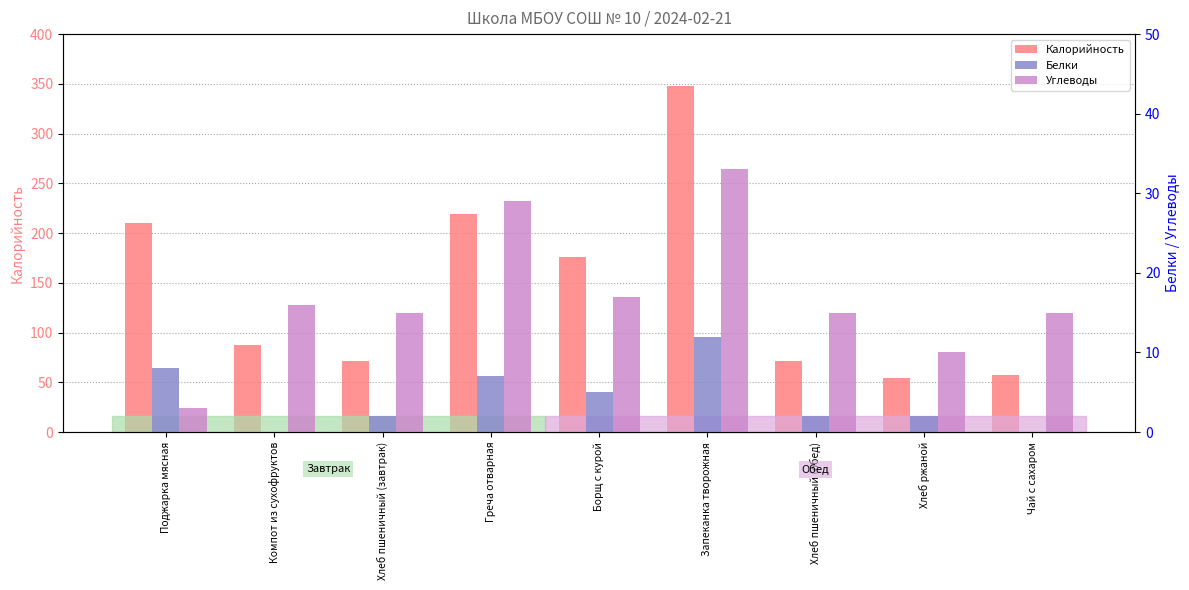

Is the value of Калорийность at Борщ с курой greater than the value of Углеводы at Чай с сахаром?

Yes